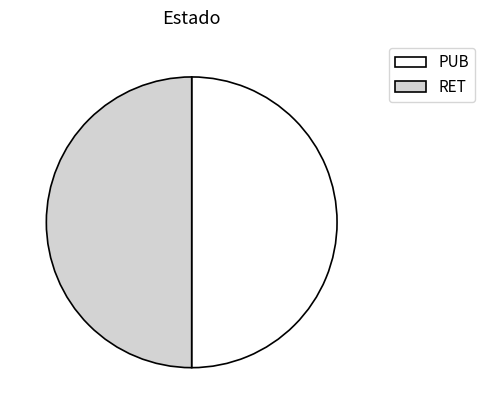

What is the ratio of the value at RET to the value at PUB?

1.0